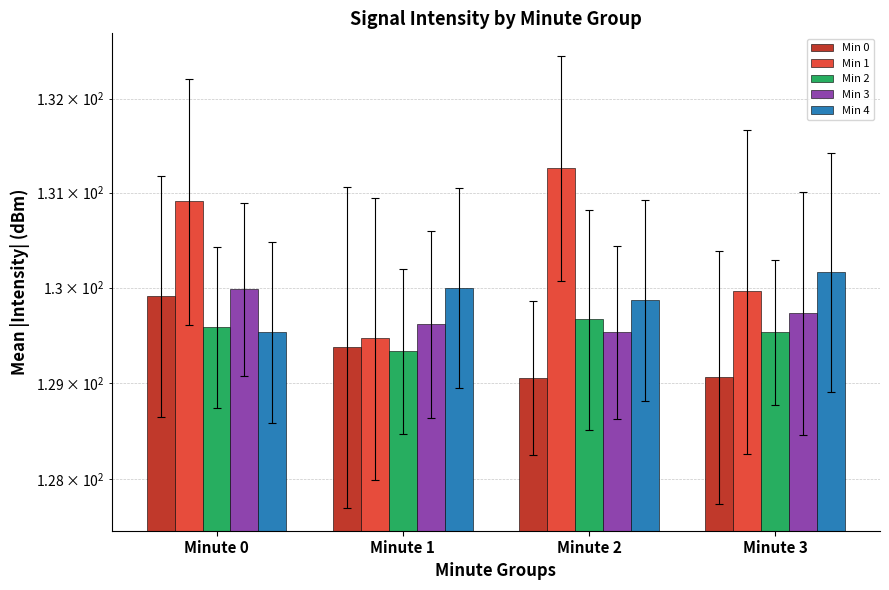

What is the difference between the maximum and second lowest values in the Min 2 series?

0.1